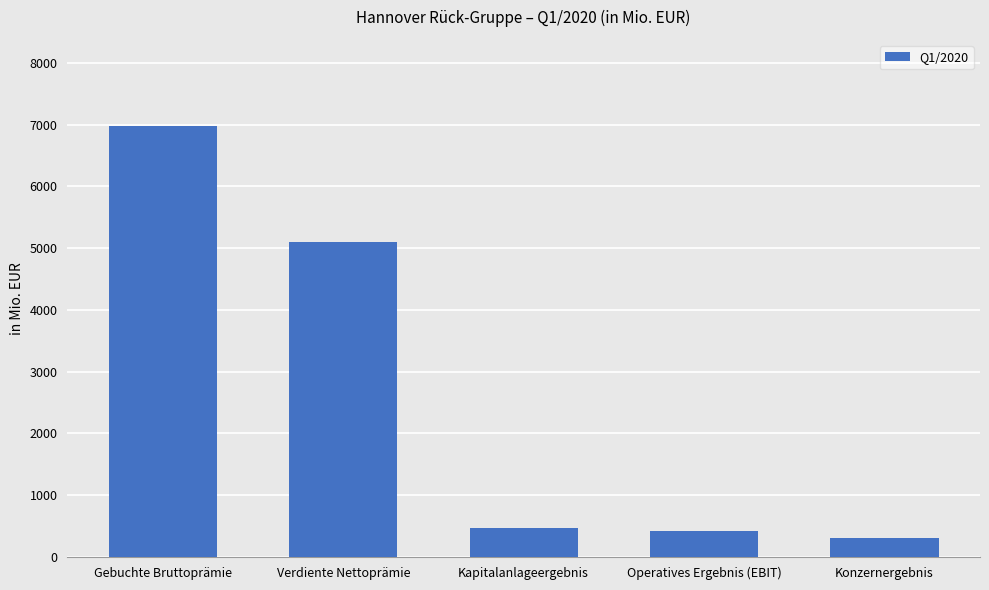

How many bars are there in total?

5